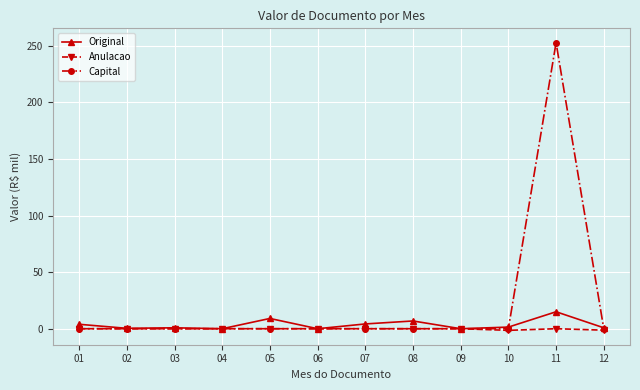

List the series in order of their overall mean, highest first.

Capital, Original, Anulacao